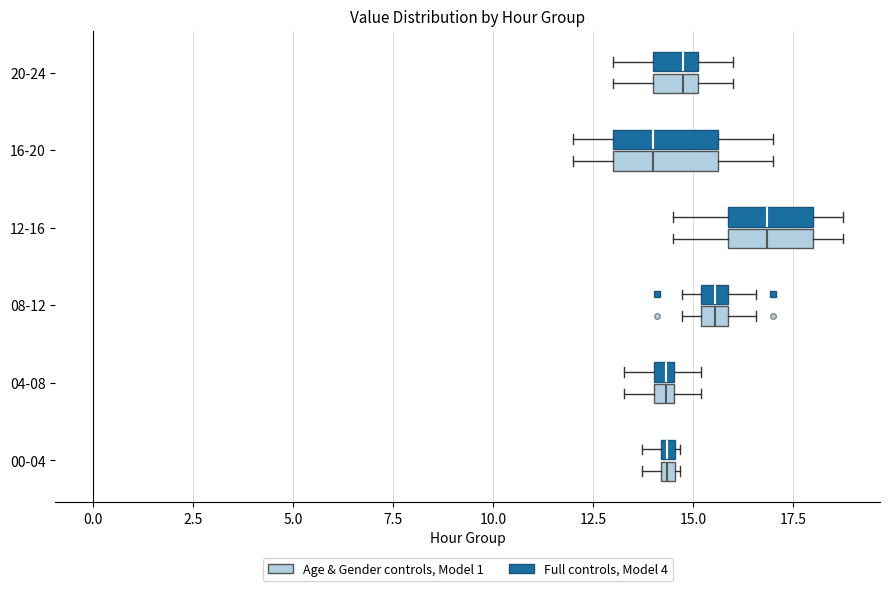

Where is the left edge of the box for 16-20 (Age & Gender controls, Model 1) on the x-axis? The values are not printed on the chart, so give them approximately, as read against the axis.

13.0